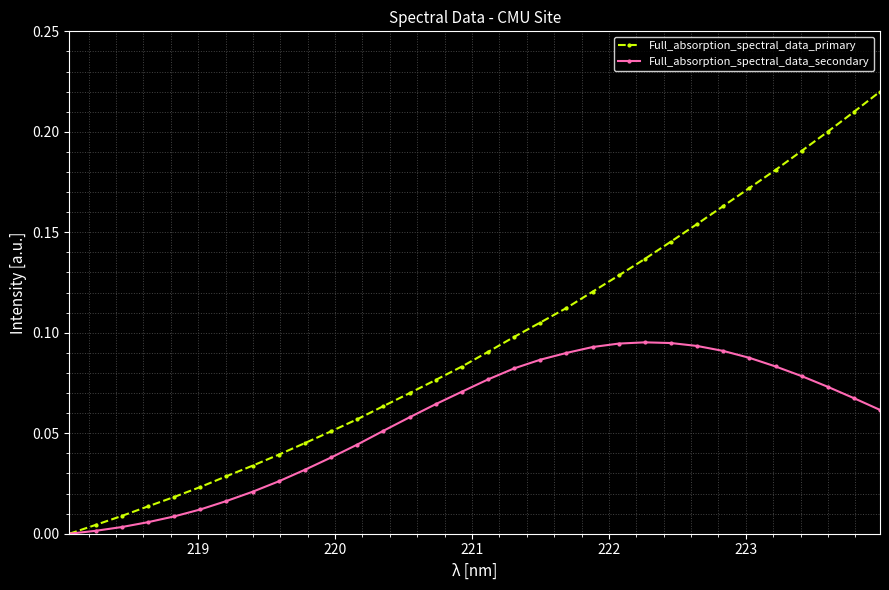

Rank the series by their average value, from highest to lowest.

Full_absorption_spectral_data_primary, Full_absorption_spectral_data_secondary